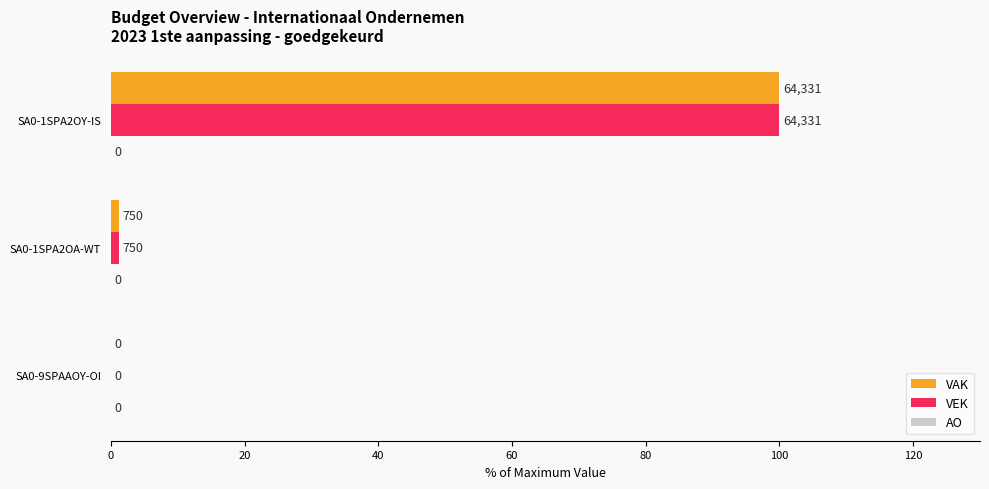

The value of VEK at SA0-9SPAAOY-OI is -61.9. True or false?

False